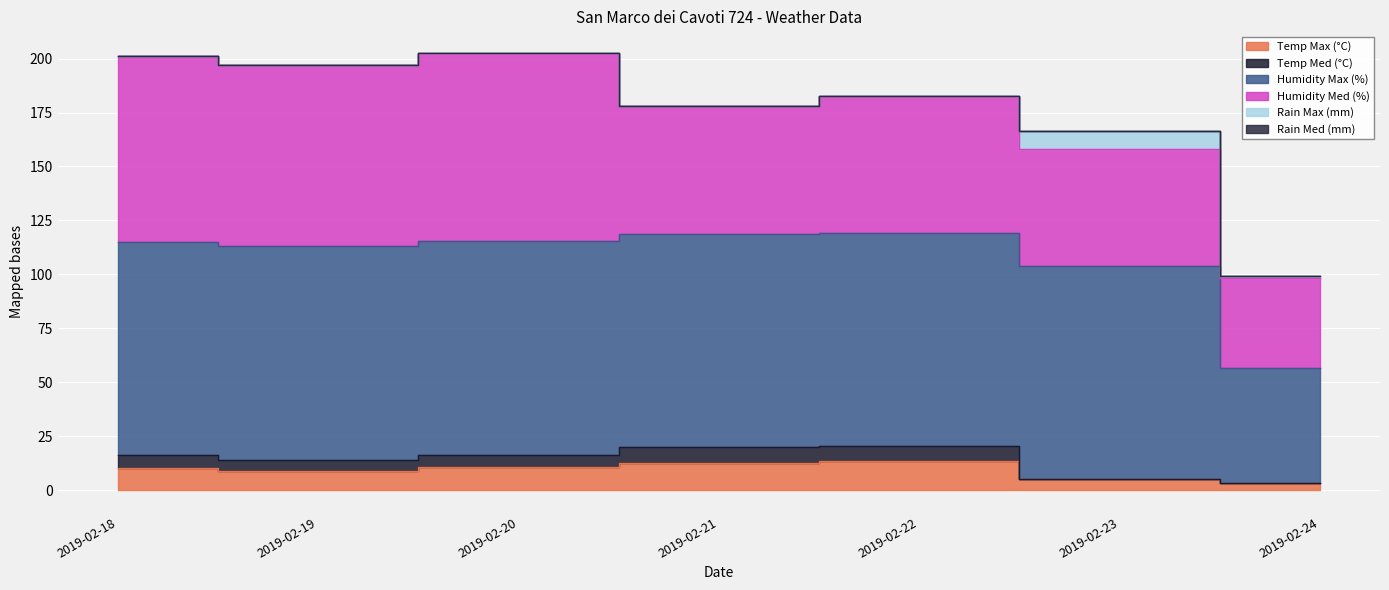

What is the value of the Humidity Max (%) point at the 7th from the left?

53.0